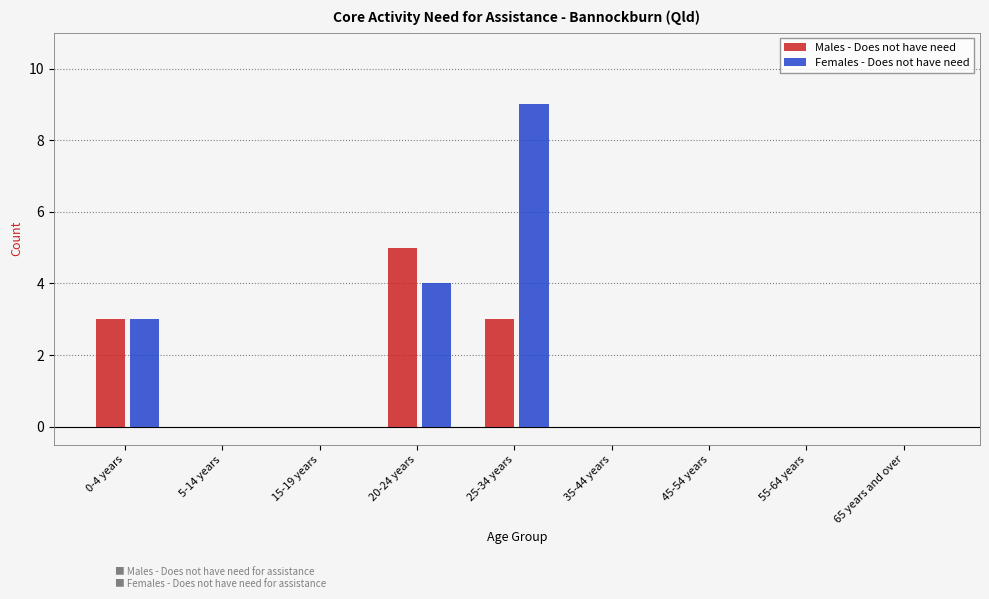

Reading left to right, transcribe all the data shown in this chart.

Males - Does not have need: 0-4 years=3	5-14 years=0	15-19 years=0	20-24 years=5	25-34 years=3	35-44 years=0	45-54 years=0	55-64 years=0	65 years and over=0
Females - Does not have need: 0-4 years=3	5-14 years=0	15-19 years=0	20-24 years=4	25-34 years=9	35-44 years=0	45-54 years=0	55-64 years=0	65 years and over=0